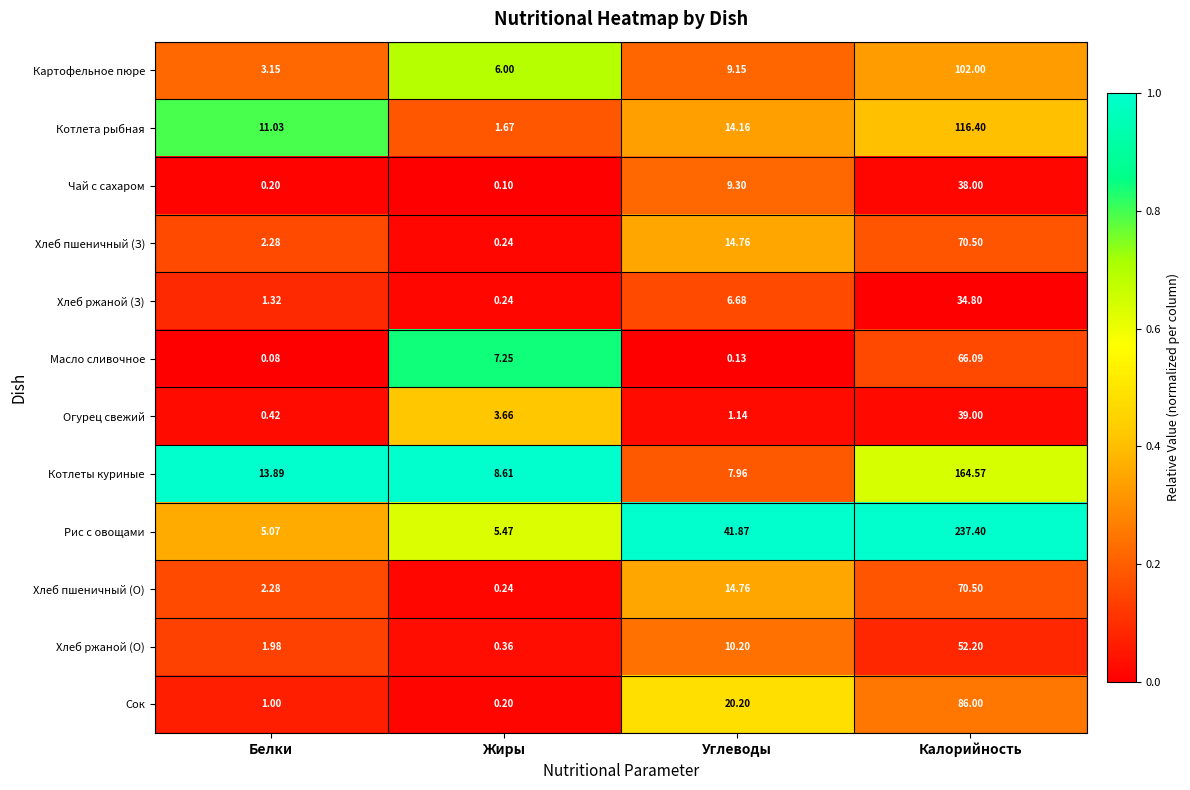

Where does the Хлеб ржаной (О) series first go above 10?

Углеводы